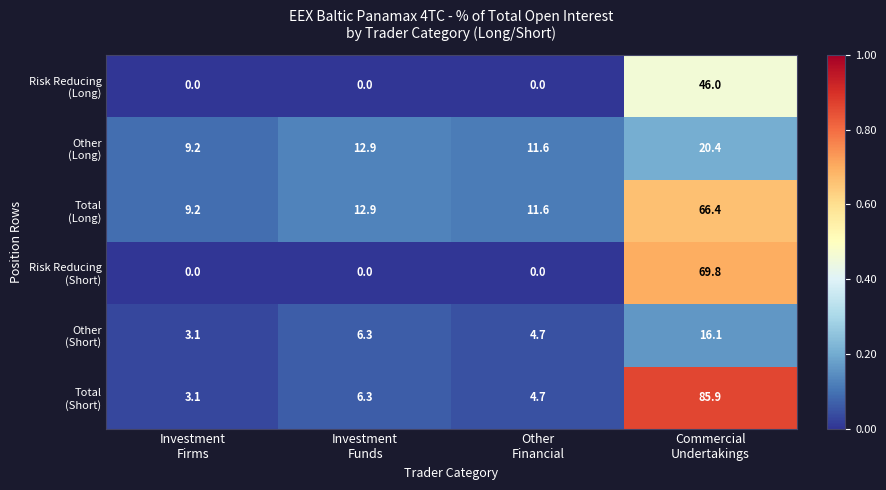

At how many categories does at least one series exceed 30?

1